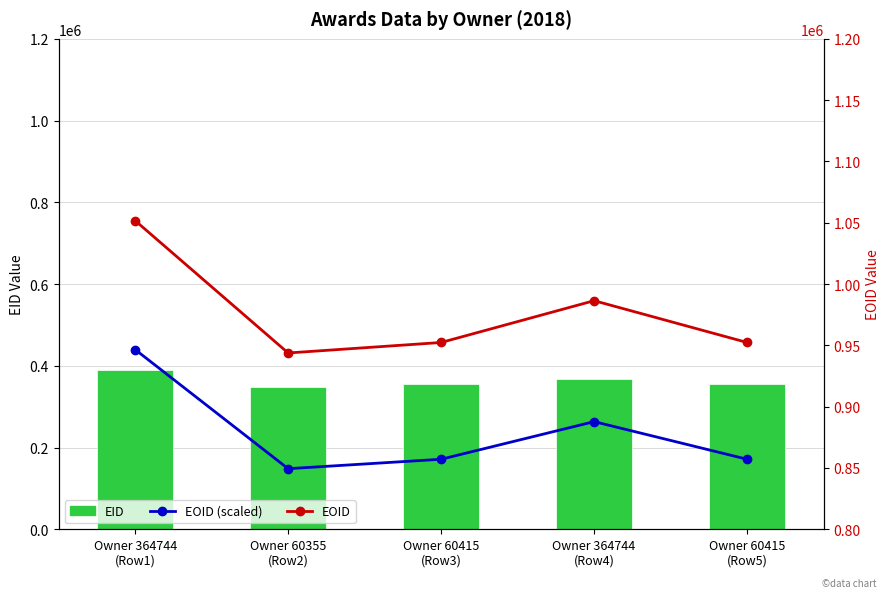

How many data points in EOID are less than 952351?

2